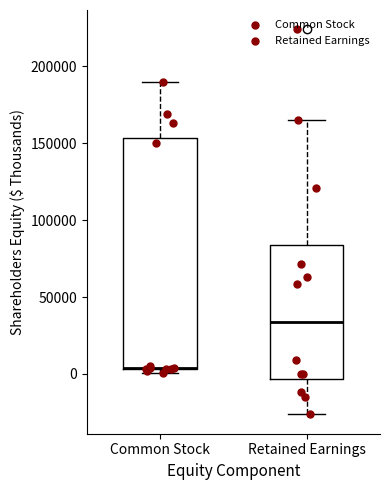

Reading left to right, transcribe this box plot: for each box, give where its median line is, the range the box spans, and where its two whiskers end, as read against the y-axis. The values are not printed on the chart, so give them approximately, as read against the axis.

Common Stock: median 5000 (drawn on the box's lower edge), box 5000 to 155000, whiskers 0 to 190000
Retained Earnings: median 35000, box -5000 to 85000, whiskers -25000 to 165000